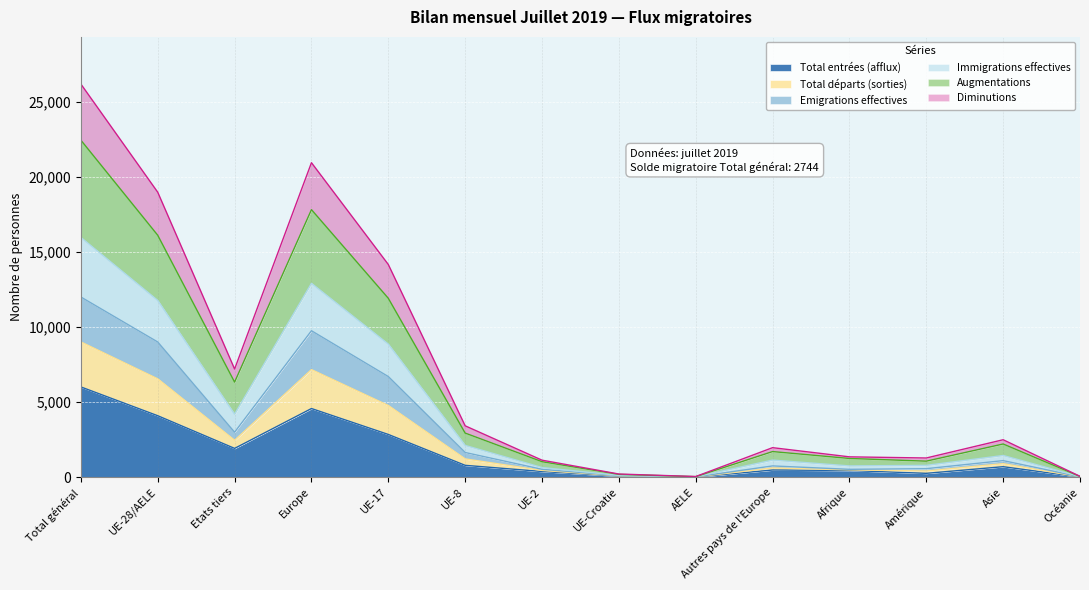

What position from the right is Amérique?

3